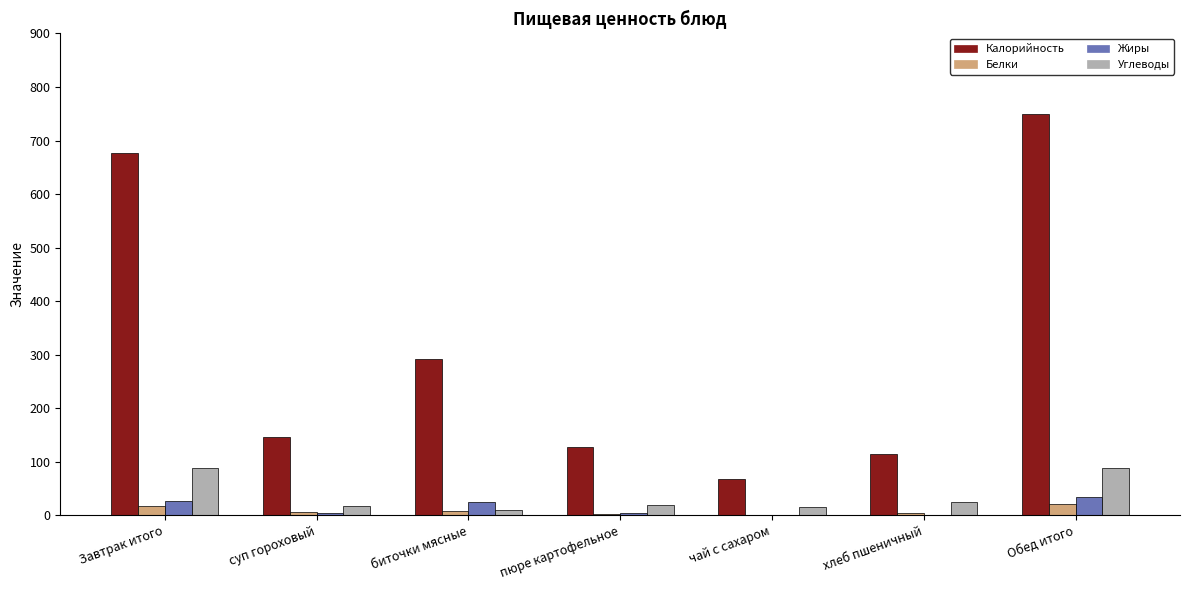

Is the value of Углеводы at пюре картофельное greater than the value of Калорийность at суп гороховый?

No